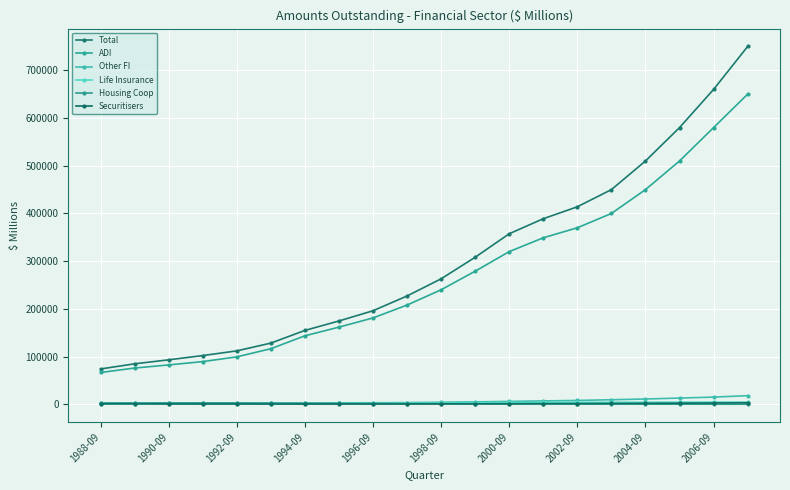

Where is Total nearest to the value 412006?

2002-09